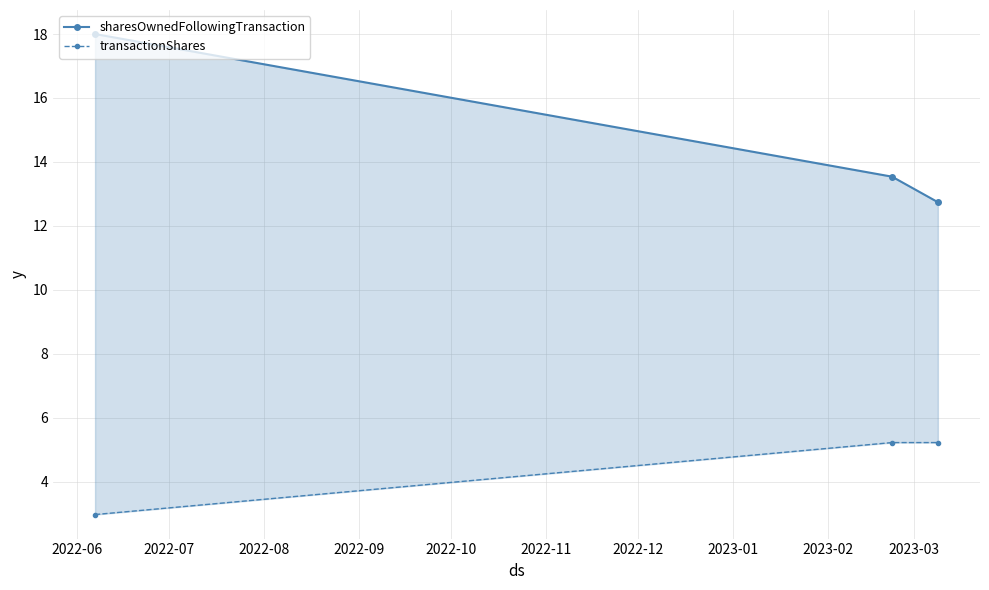

Rank the series by their maximum value, from highest to lowest.

sharesOwnedFollowingTransaction, transactionShares